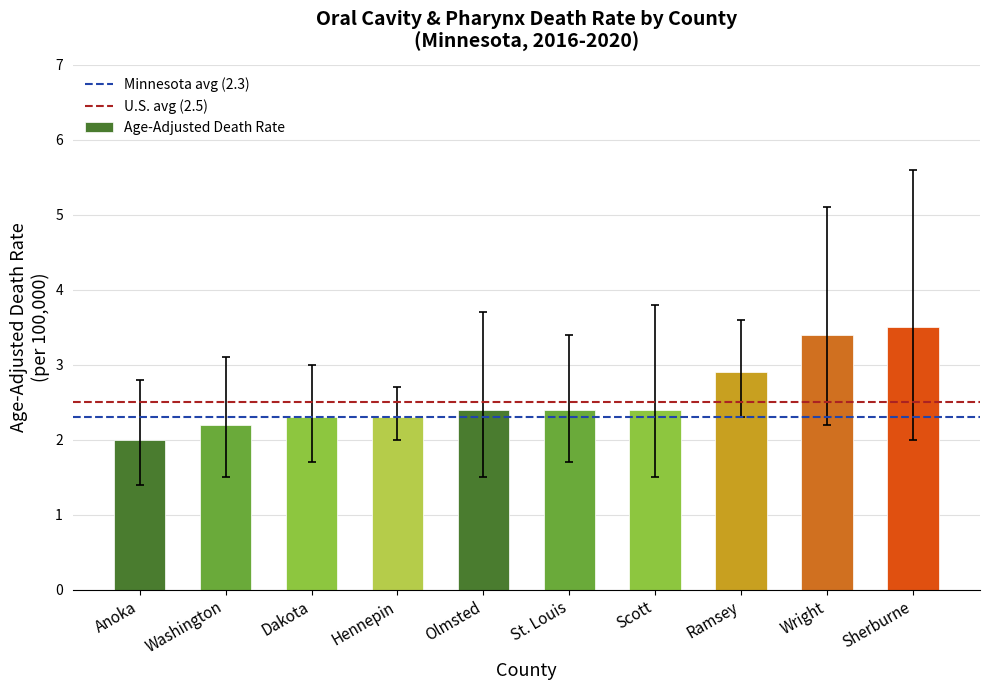

Is it true that the value at Olmsted is 1.5?

False